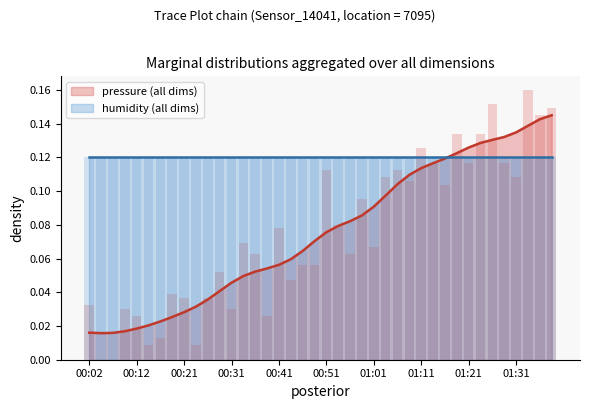

Reading left to right, list all the values displayed in this chart.

0.0	0.0	0.0	0.0	0.0	0.0	0.0	0.0	0.0	0.0	0.0	0.1	0.0	0.1	0.1	0.0	0.1	0.0	0.1	0.1	0.1	0.1	0.1	0.1	0.1	0.1	0.1	0.1	0.1	0.1	0.1	0.1	0.1	0.1	0.2	0.1	0.1	0.2	0.1	0.1